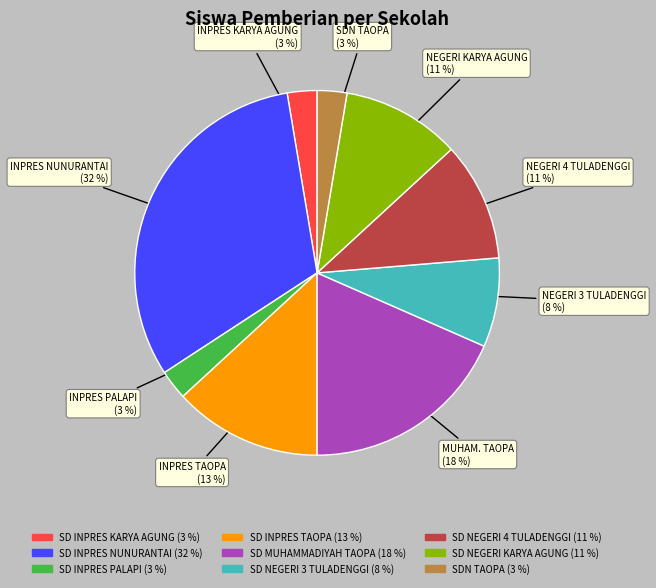

How many segments does this pie chart have?

9